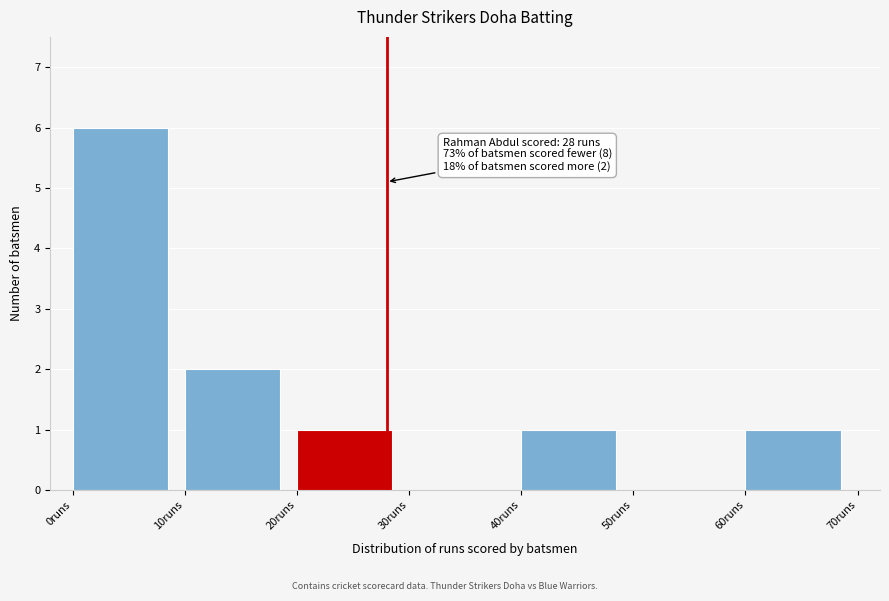

Which range on the x-axis has the tallest bar?

0 to 10